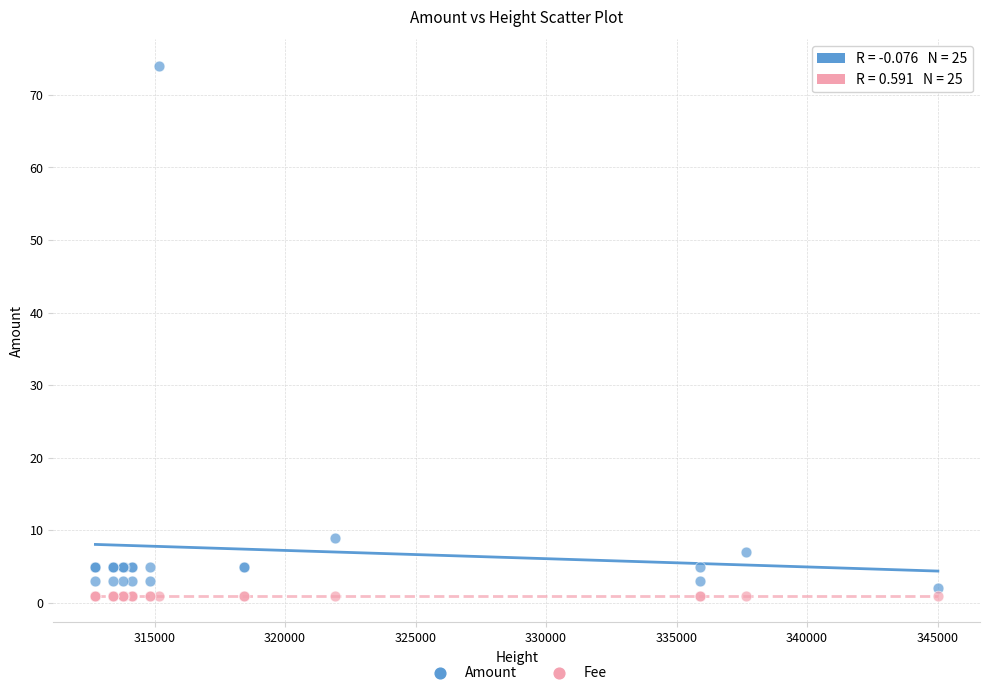

Which series has the largest Y range (max minus min)?

Amount